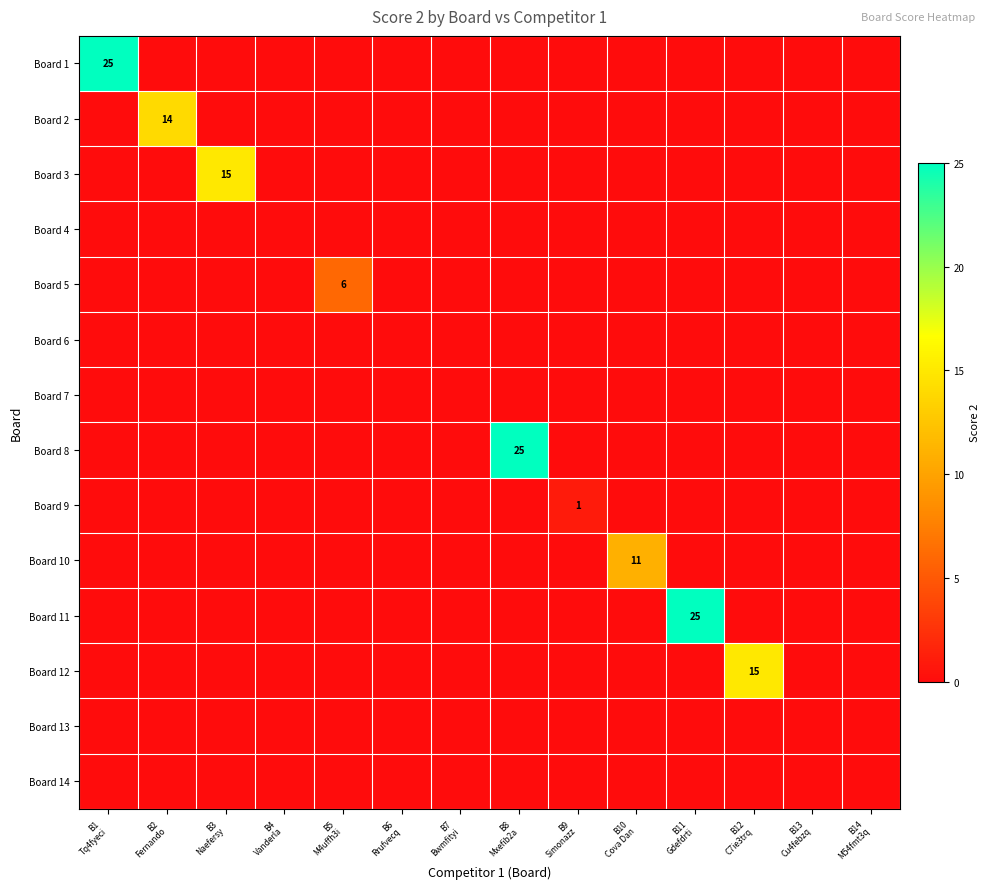

True or false: Board 2 has a value of -8 at B9 Simonazz.

False